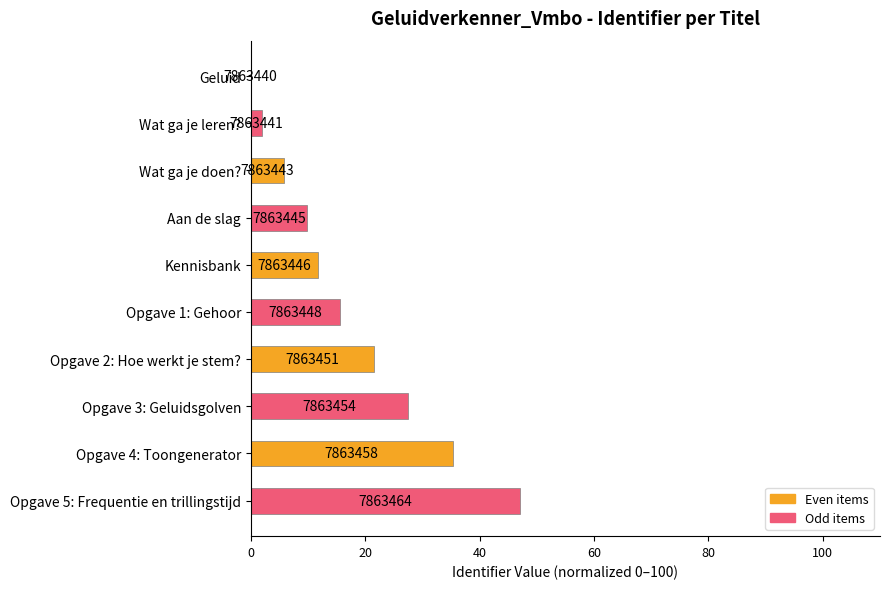

Are the bars horizontal?

Yes